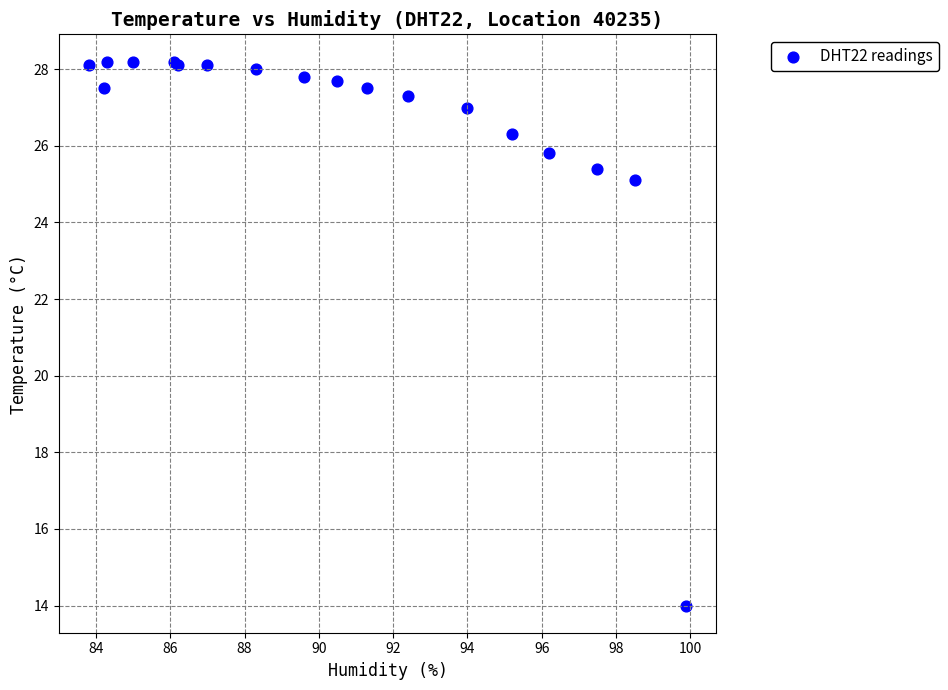

What Y value in the scatter plot is closest to 21?

25.1